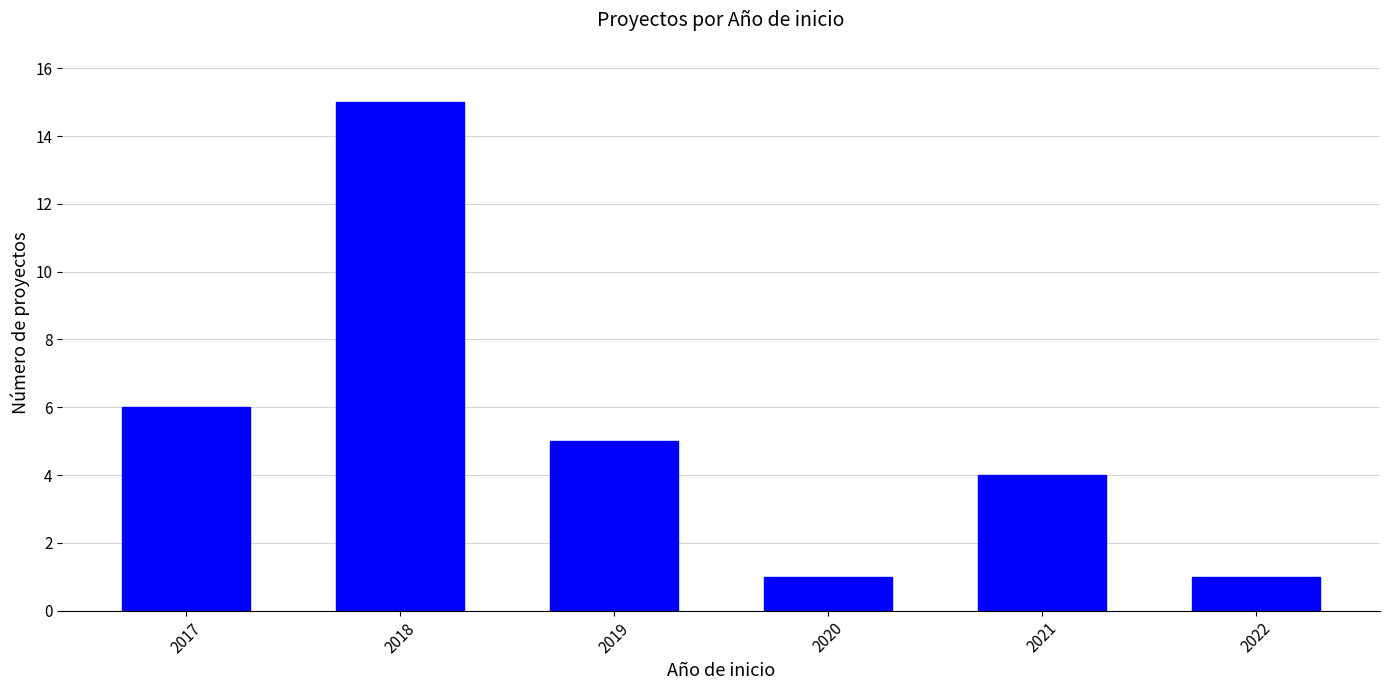

The value at 2021 is 6. True or false?

False